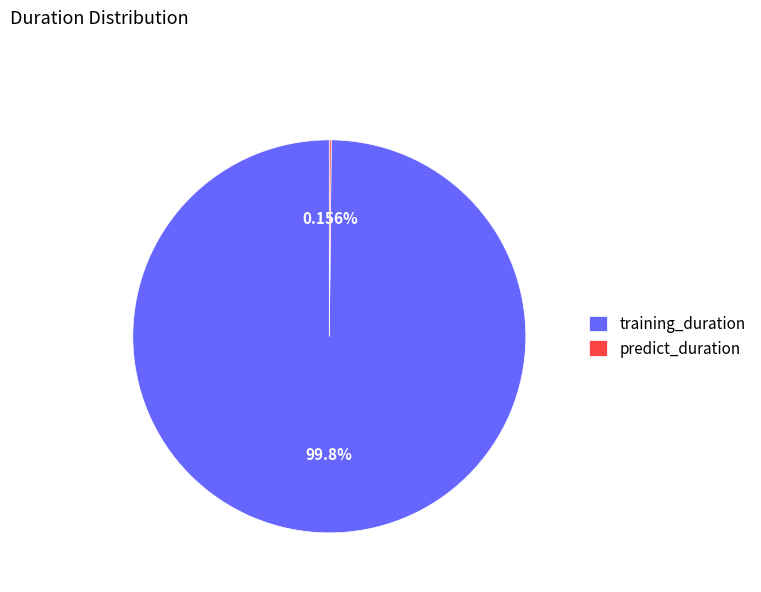

To the nearest percent, what is the difference between the largest and smallest slice percentages?

100%